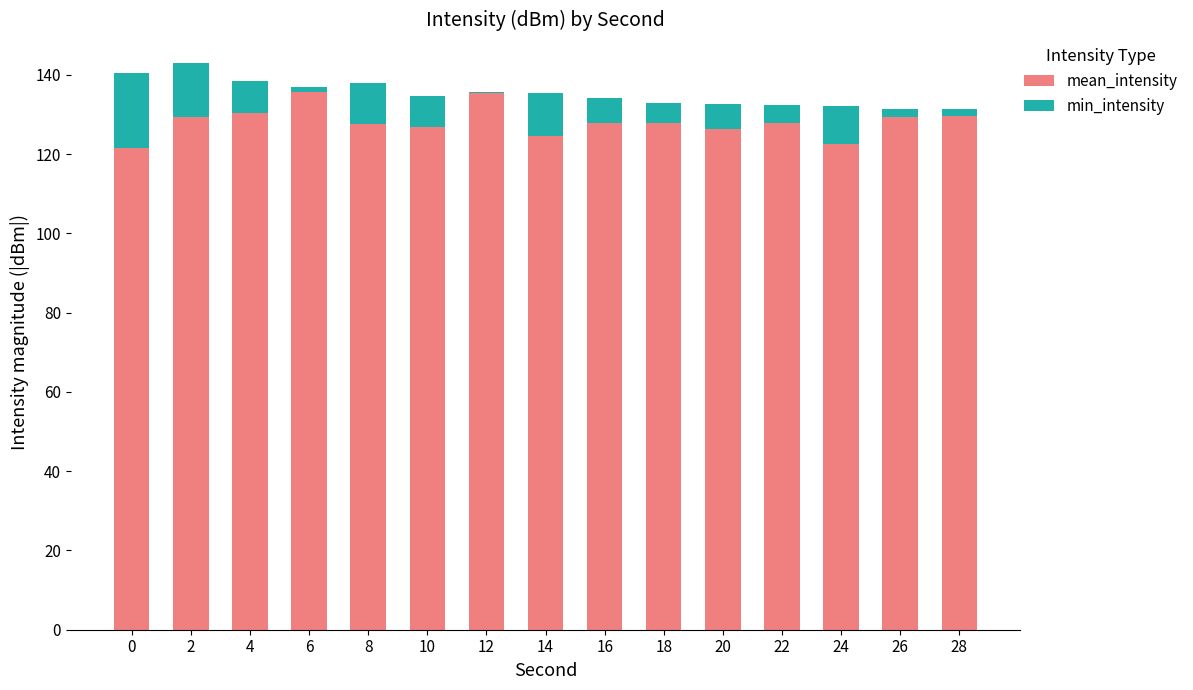

What is the total value across all series at 20?

132.6